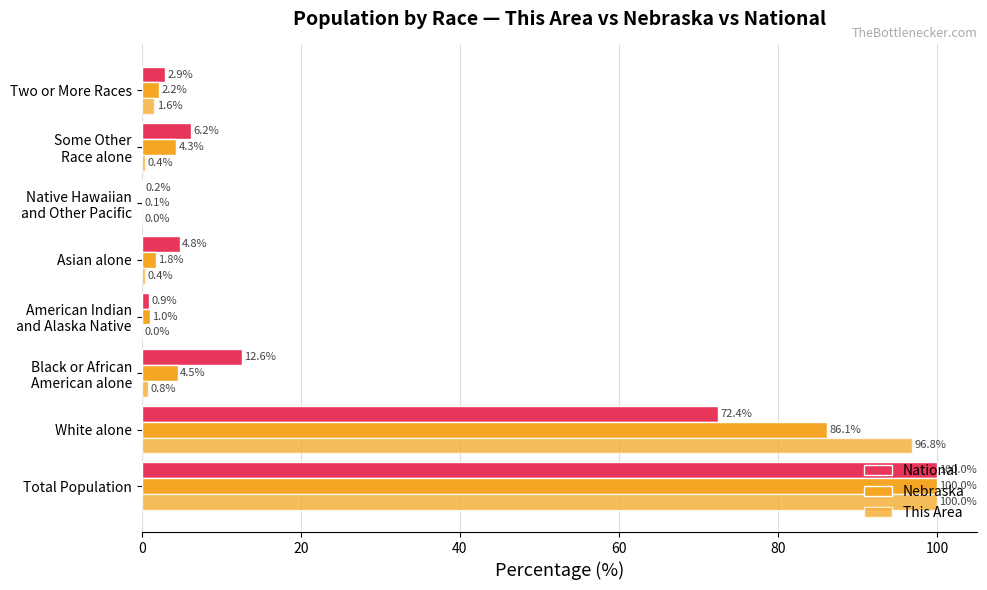

What is the difference between the maximum and minimum values in the Nebraska series?

99.9